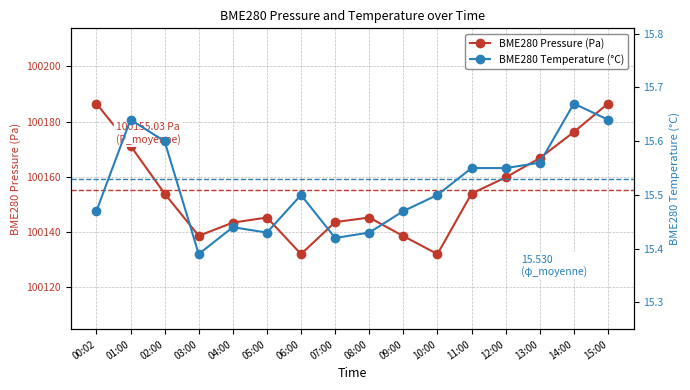

Which series has the largest range (max minus min)?

BME280 Pressure (Pa)